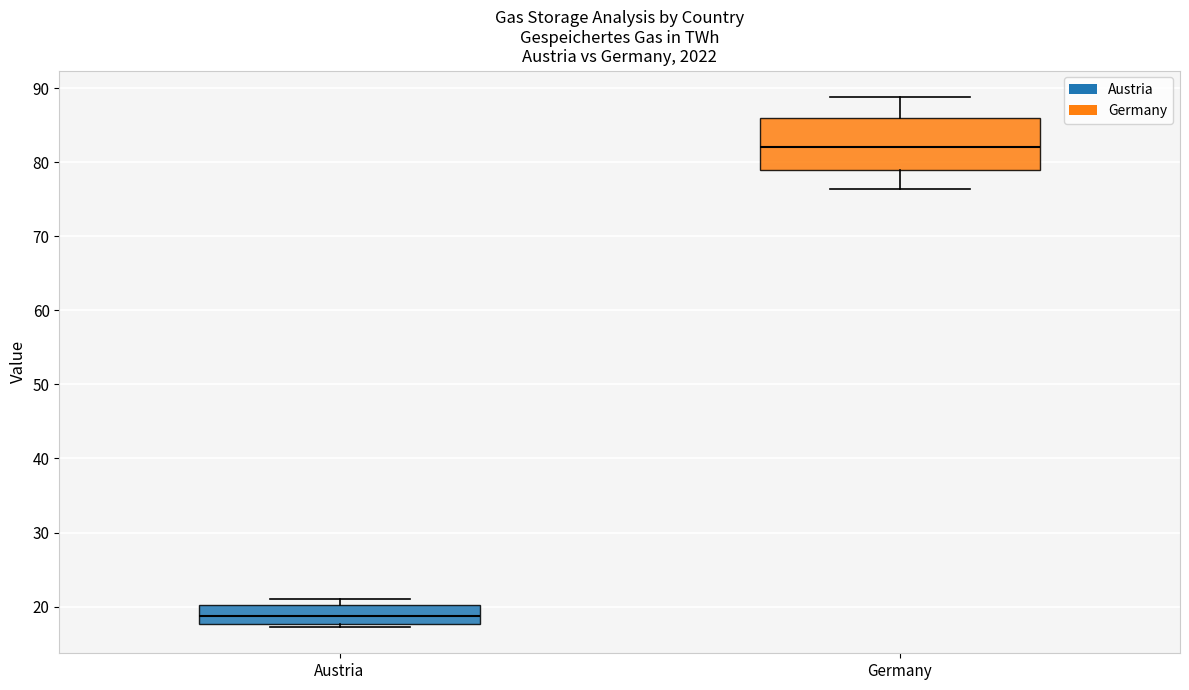

Where is the upper edge of the box for Austria on the y-axis? The values are not printed on the chart, so give them approximately, as read against the axis.

20